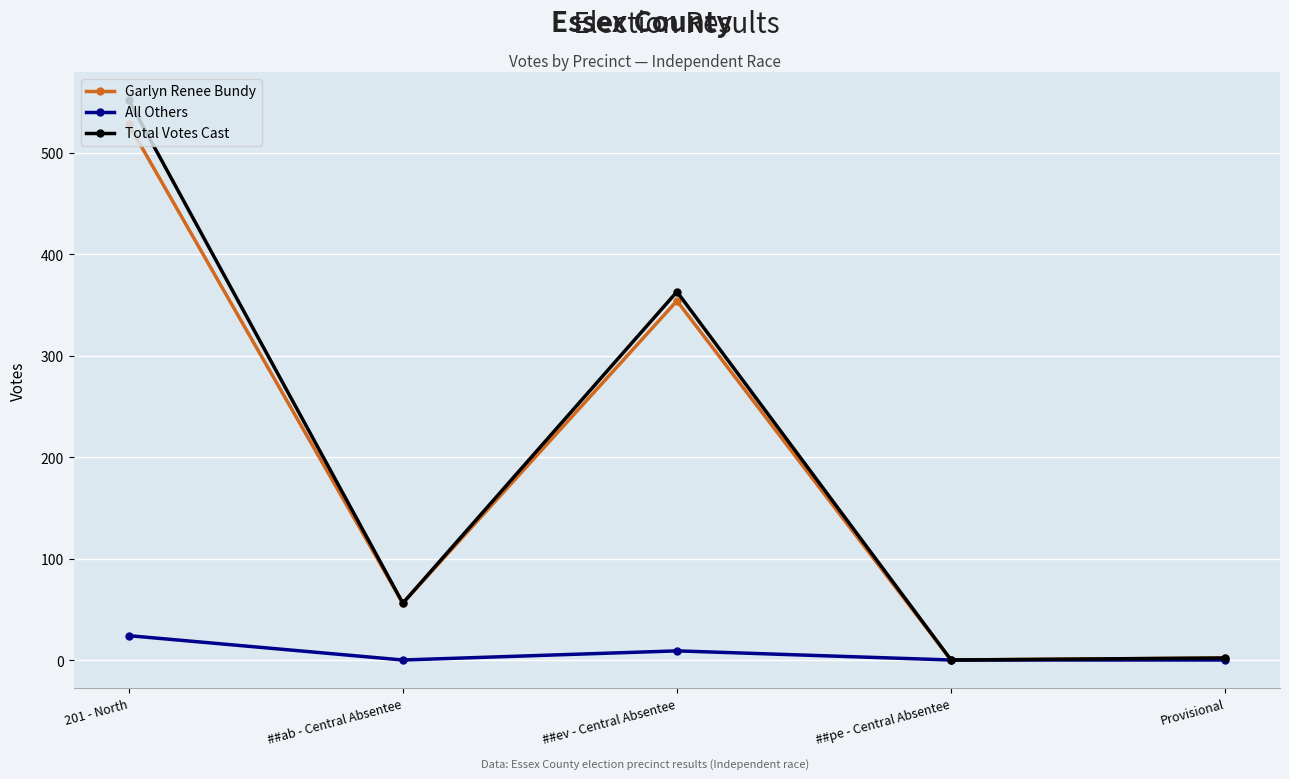

In Garlyn Renee Bundy, how many points are lower than both neighbors (excluding endpoints)?

2